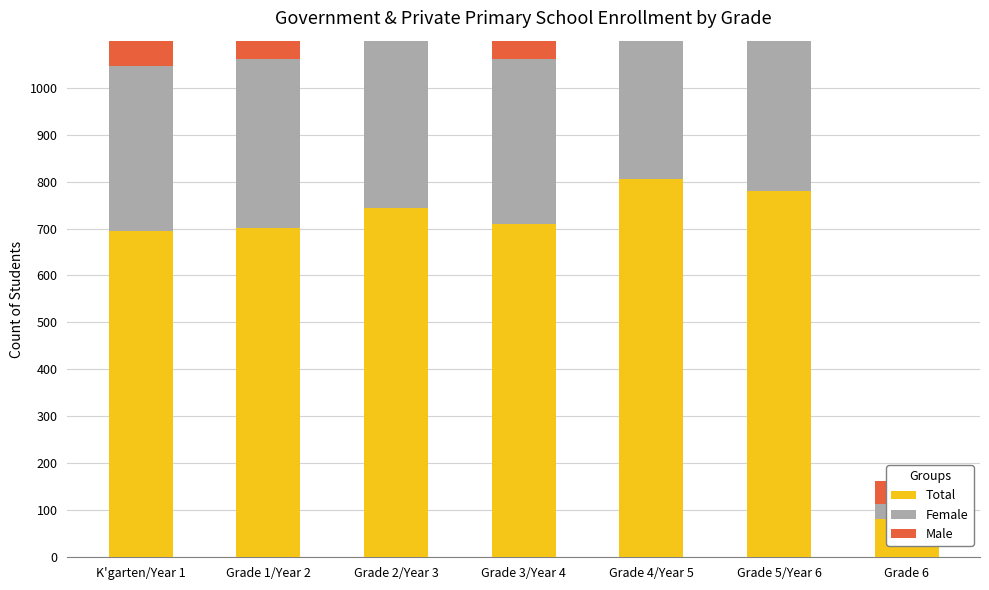

Reading left to right, extract all data points from this chart.

Total: K'garten/Year 1=694	Grade 1/Year 2=702	Grade 2/Year 3=744	Grade 3/Year 4=709	Grade 4/Year 5=806	Grade 5/Year 6=779	Grade 6=81
Female: K'garten/Year 1=353	Grade 1/Year 2=358	Grade 2/Year 3=381	Grade 3/Year 4=352	Grade 4/Year 5=399	Grade 5/Year 6=391	Grade 6=33
Male: K'garten/Year 1=341	Grade 1/Year 2=344	Grade 2/Year 3=363	Grade 3/Year 4=357	Grade 4/Year 5=407	Grade 5/Year 6=388	Grade 6=48